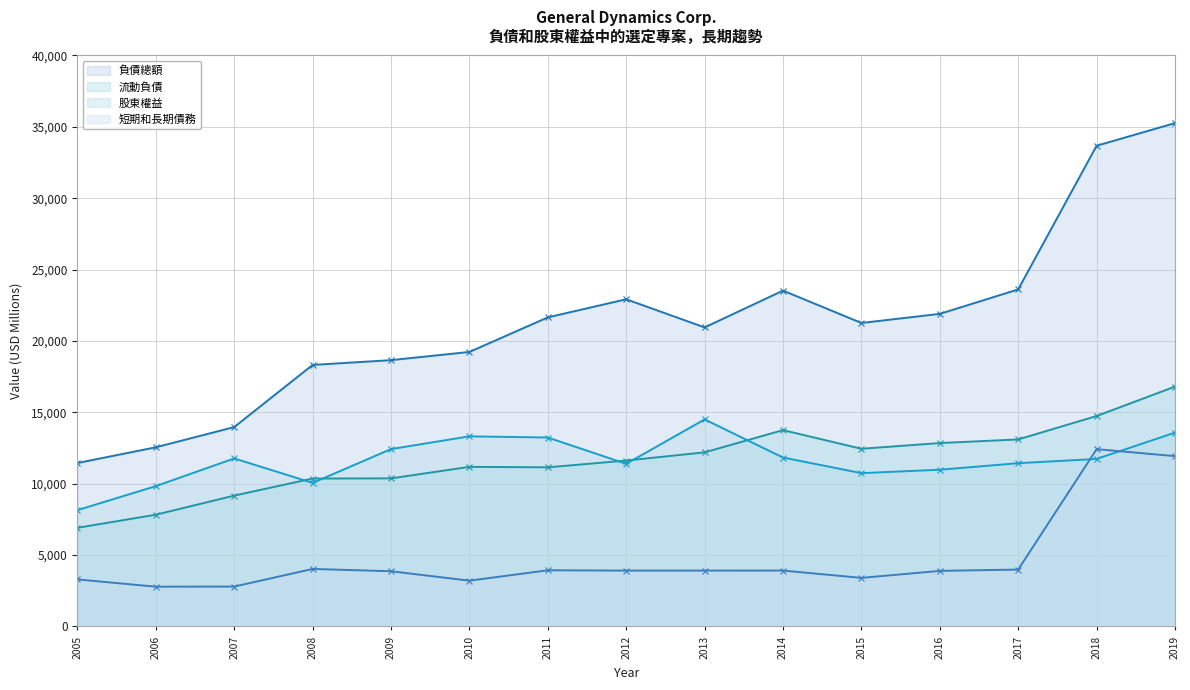

Reading left to right, transcribe all the data shown in this chart.

負債總額: 2005=11446	2006=12549	2007=13965	2008=18320	2009=18654	2010=19229	2011=21651	2012=22919	2013=20947	2014=23526	2015=21259	2016=21896	2017=23611	2018=33676	2019=35264
流動負債: 2005=6907	2006=7824	2007=9164	2008=10360	2009=10371	2010=11177	2011=11145	2012=11620	2013=12194	2014=13751	2015=12445	2016=12846	2017=13099	2018=14739	2019=16801
股東權益: 2005=8145	2006=9827	2007=11768	2008=10053	2009=12423	2010=13316	2011=13232	2012=11390	2013=14501	2014=11829	2015=10738	2016=10976	2017=11435	2018=11732	2019=13577
短期和長期債務: 2005=3291	2006=2781	2007=2791	2008=4024	2009=3864	2010=3203	2011=3930	2012=3909	2013=3909	2014=3911	2015=3399	2016=3888	2017=3982	2018=12417	2019=11930